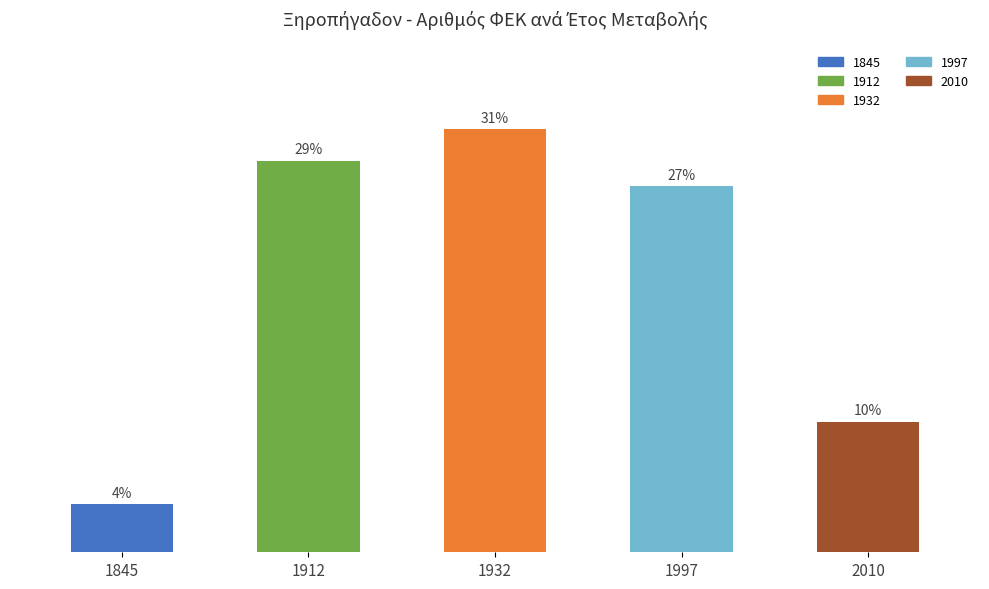

Does the chart contain any negative values?

No